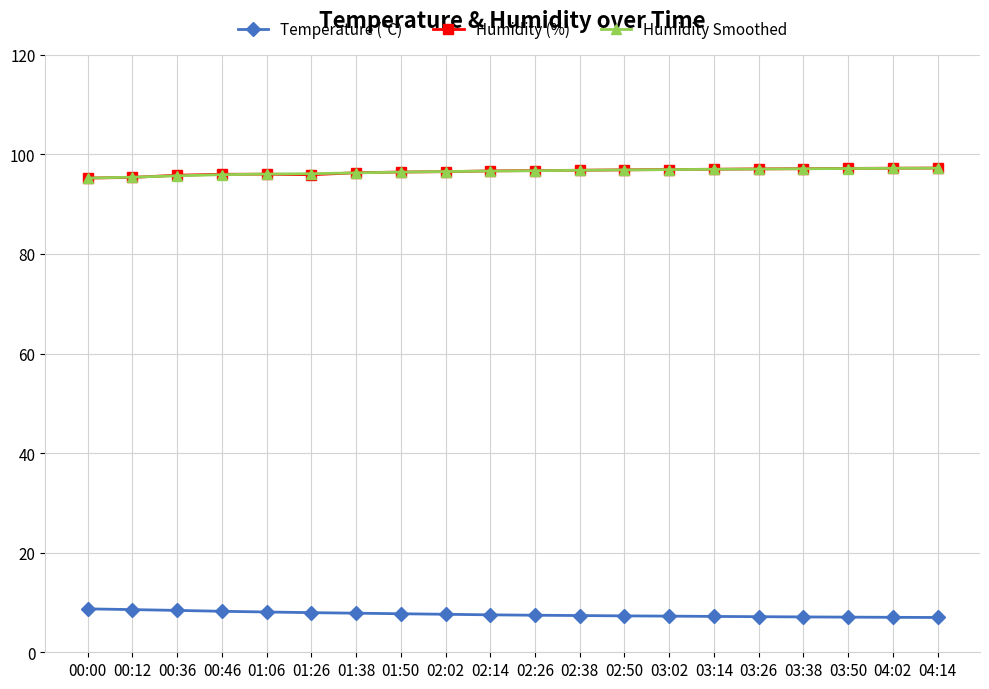

What is the label of the 17th point from the right?

00:46